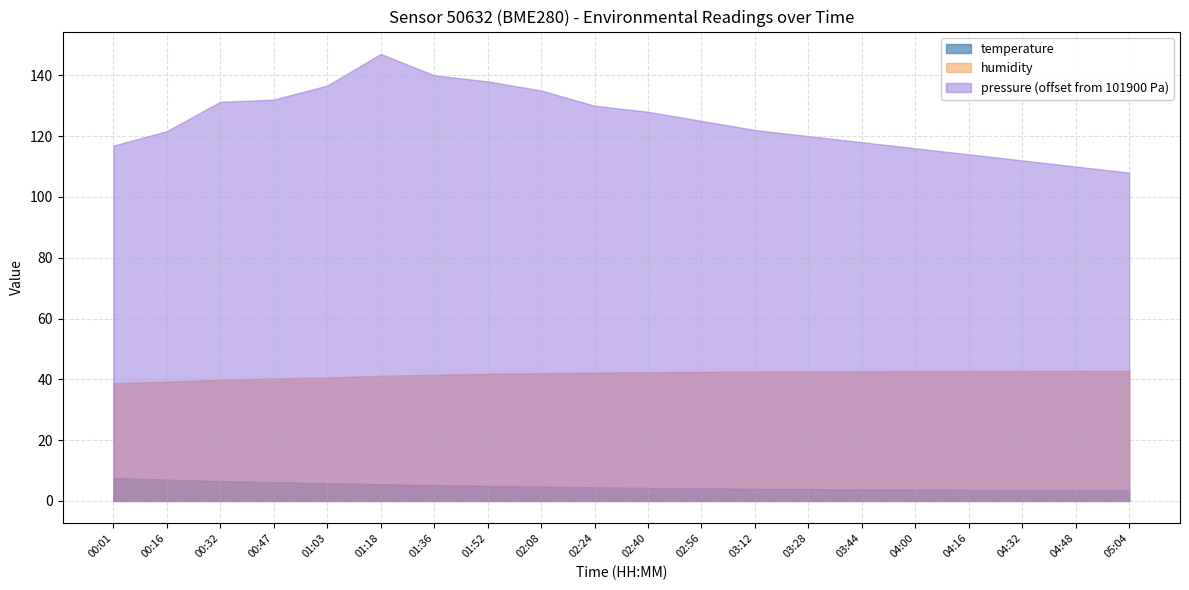

True or false: temperature has a value of 6.5 at 00:32.

True